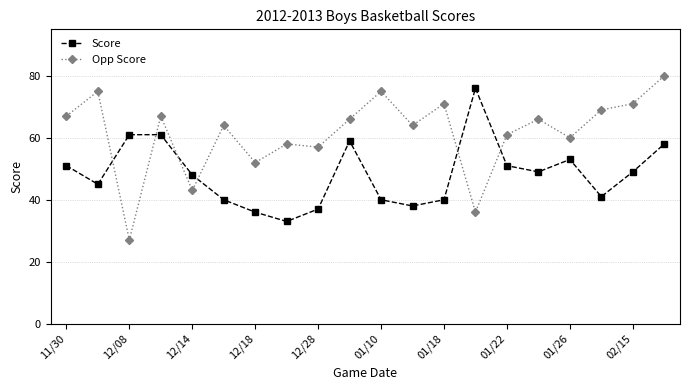

List the series in order of their overall mean, highest first.

Opp Score, Score